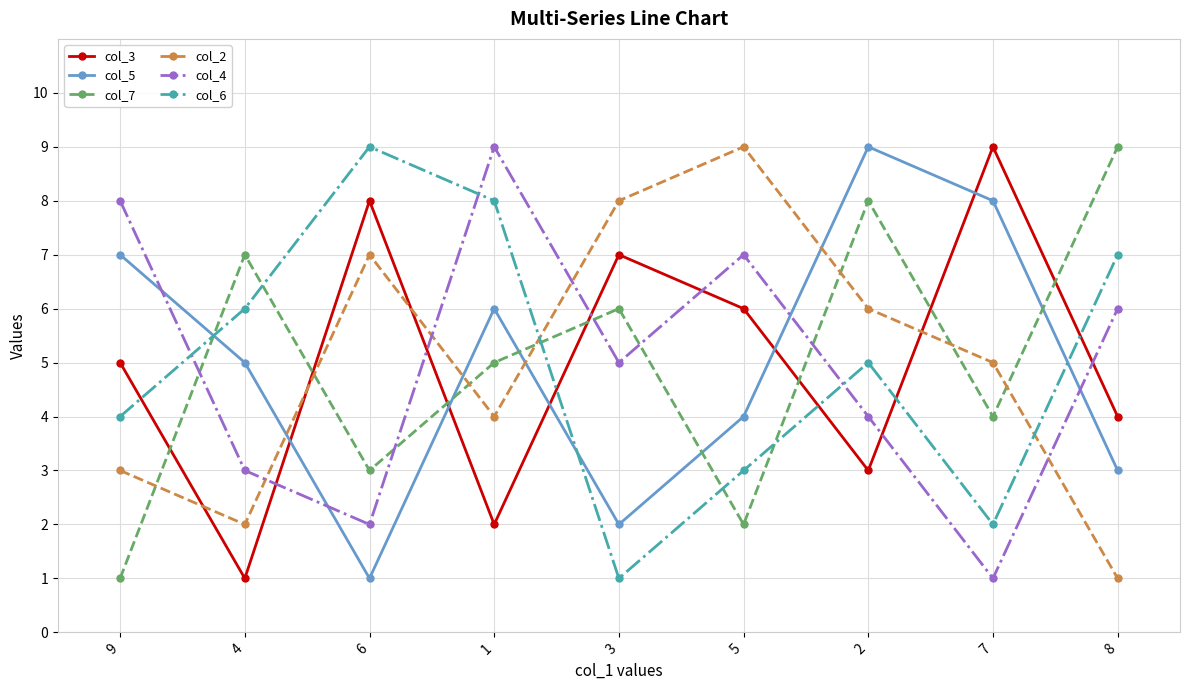

What are all the series names shown in the legend?

col_3, col_5, col_7, col_2, col_4, col_6